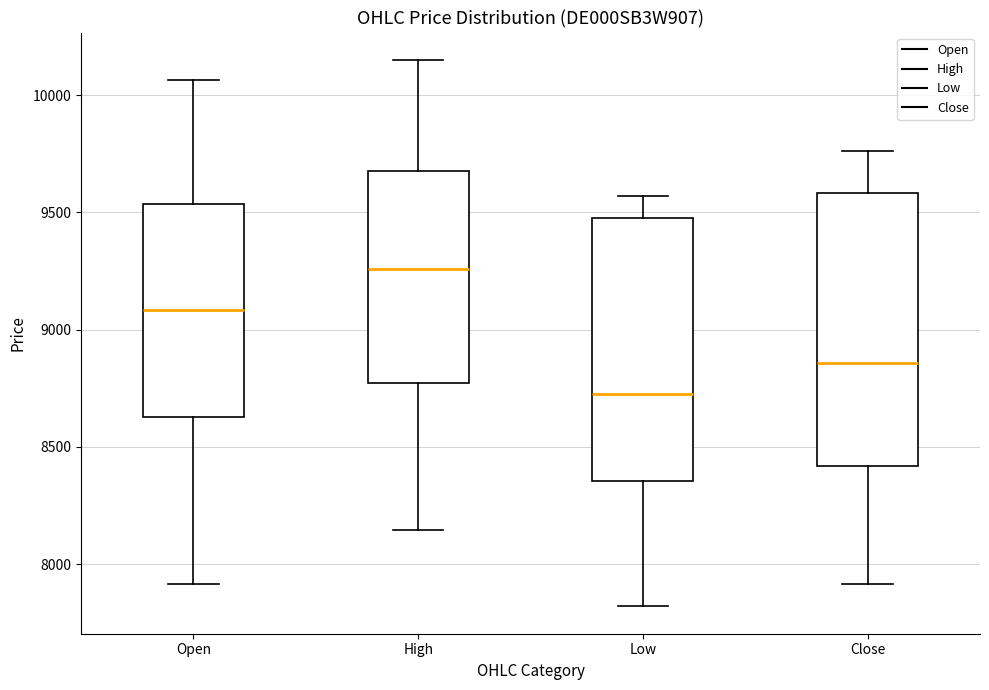

Where does the upper whisker of the box for Close end on the y-axis? The values are not printed on the chart, so give them approximately, as read against the axis.

9750